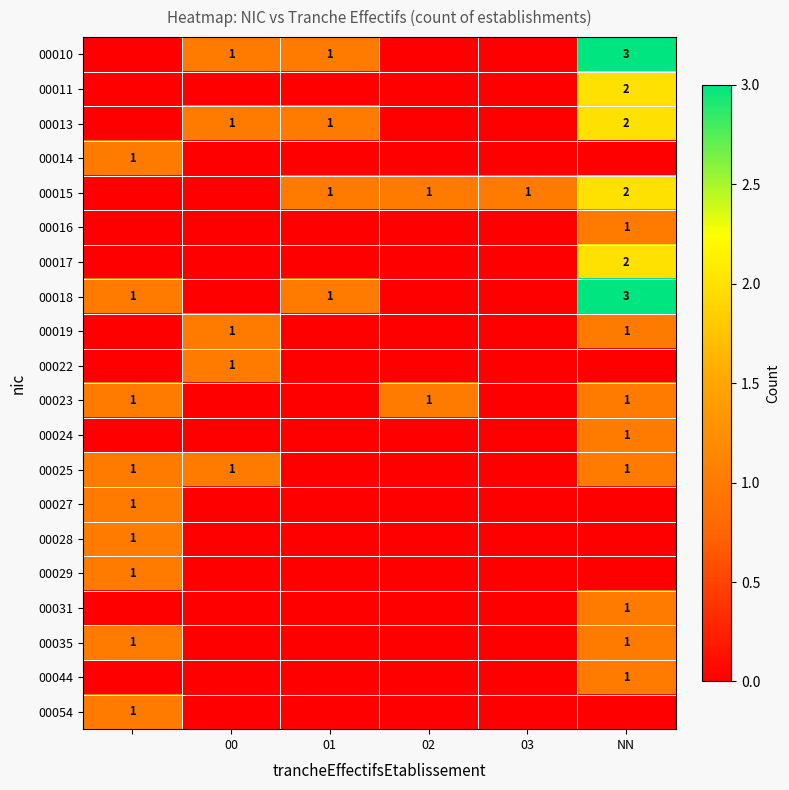

At how many categories does at least one series exceed 0?

6